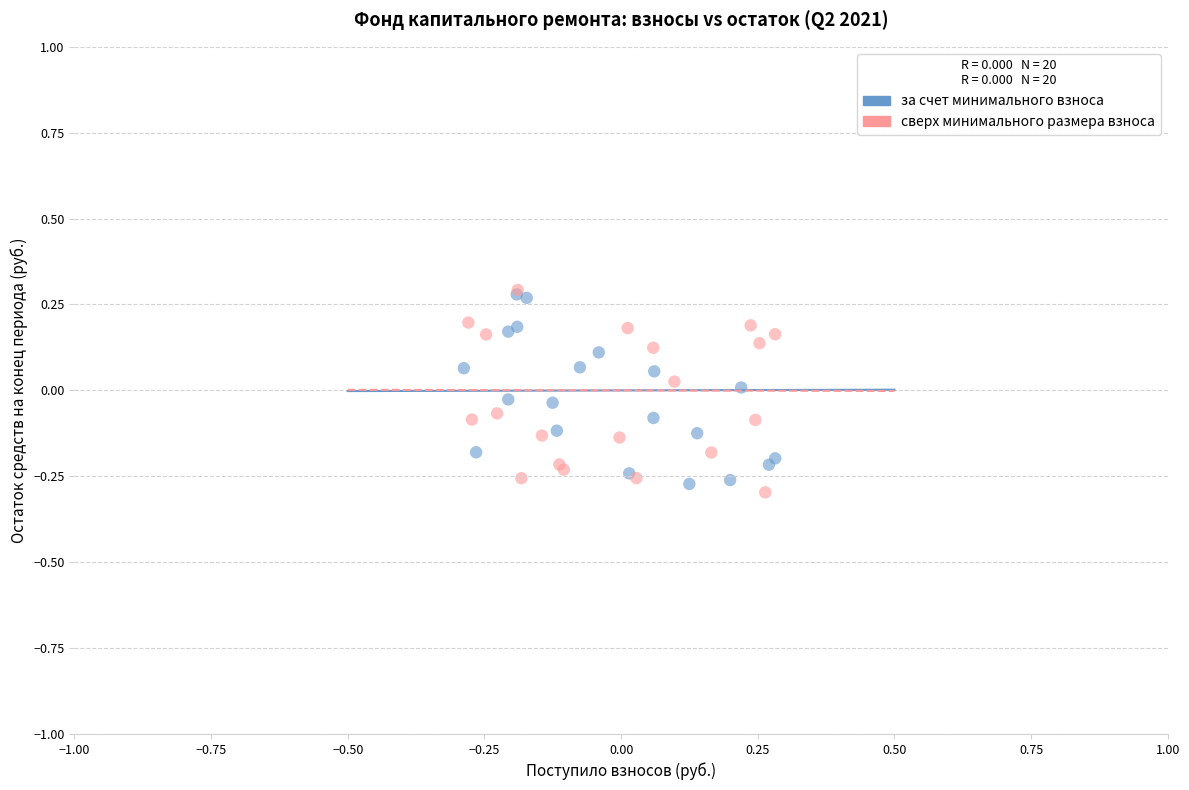

What are all the series names shown in the legend?

за счет минимального взноса, сверх минимального размера взноса